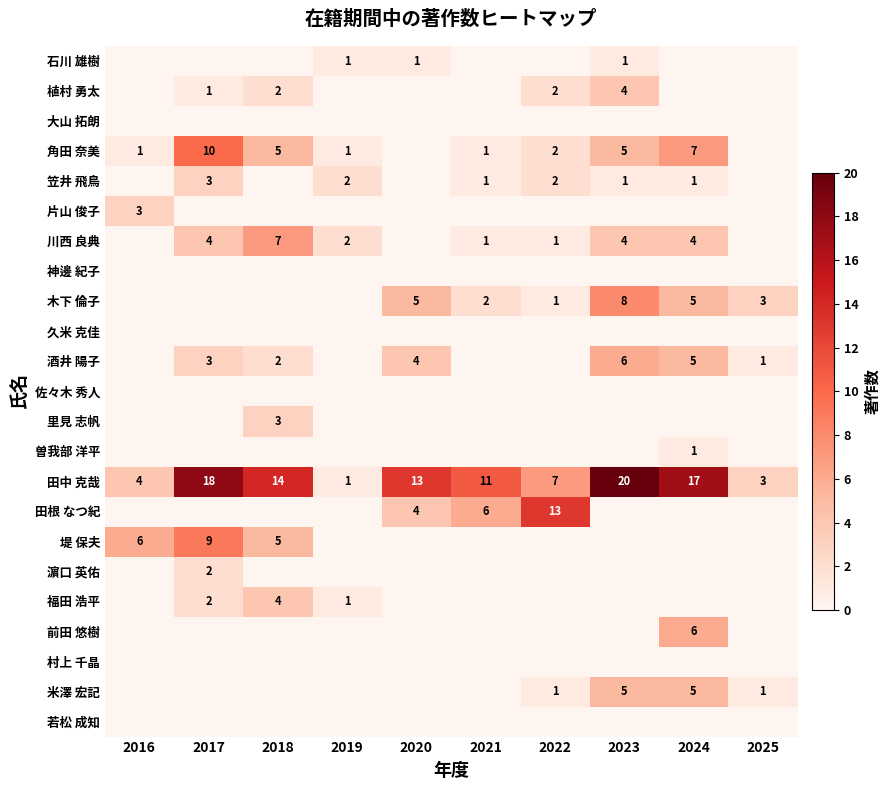

How many distinct data groups are displayed?

23